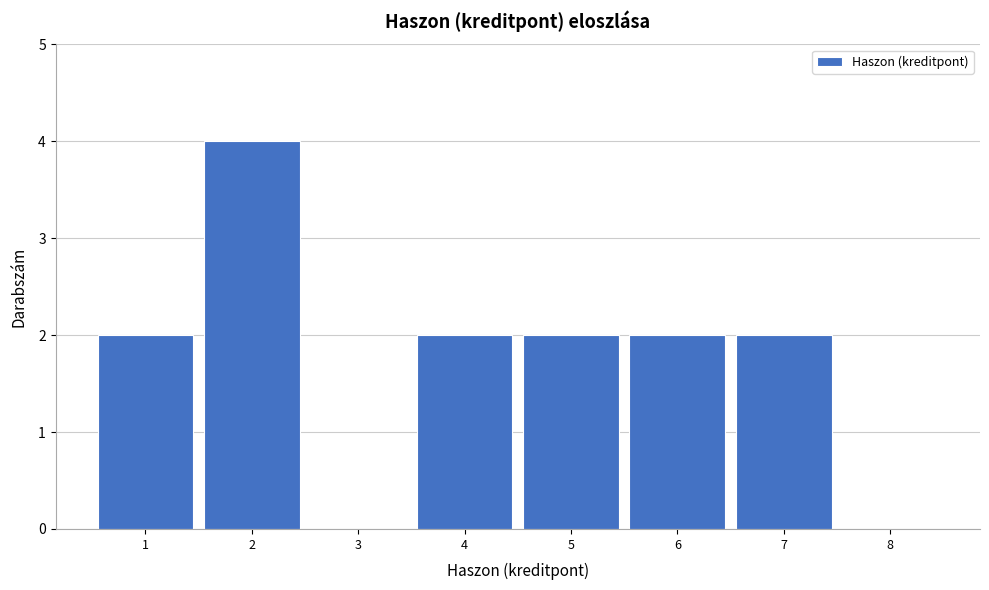

What is the height of the bar covering 4.5 to 5.5 on the x-axis? The values are not printed on the chart, so give them approximately, as read against the axis.

2